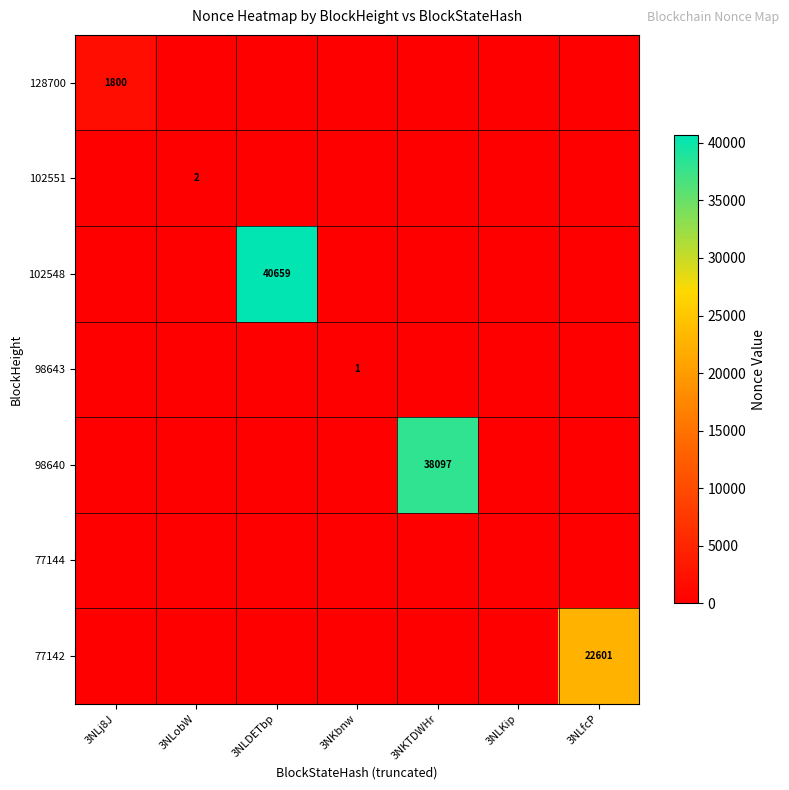

What is the spread (max minus min) of values at 3NLfcP?

22601